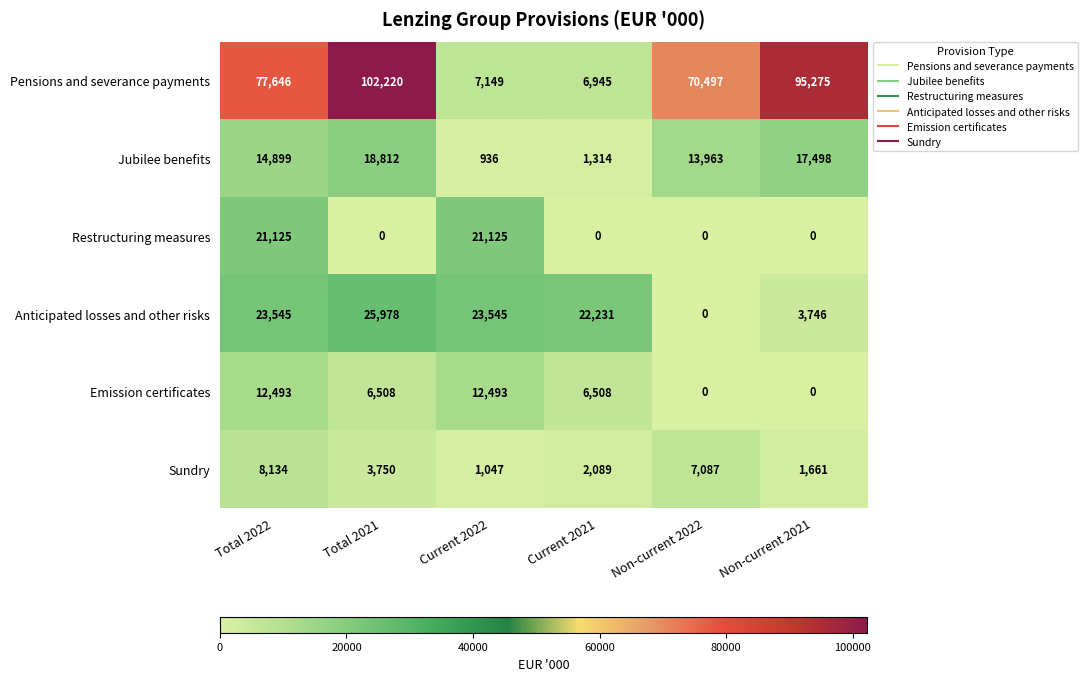

The value of Emission certificates at Current 2022 is 12493. True or false?

True